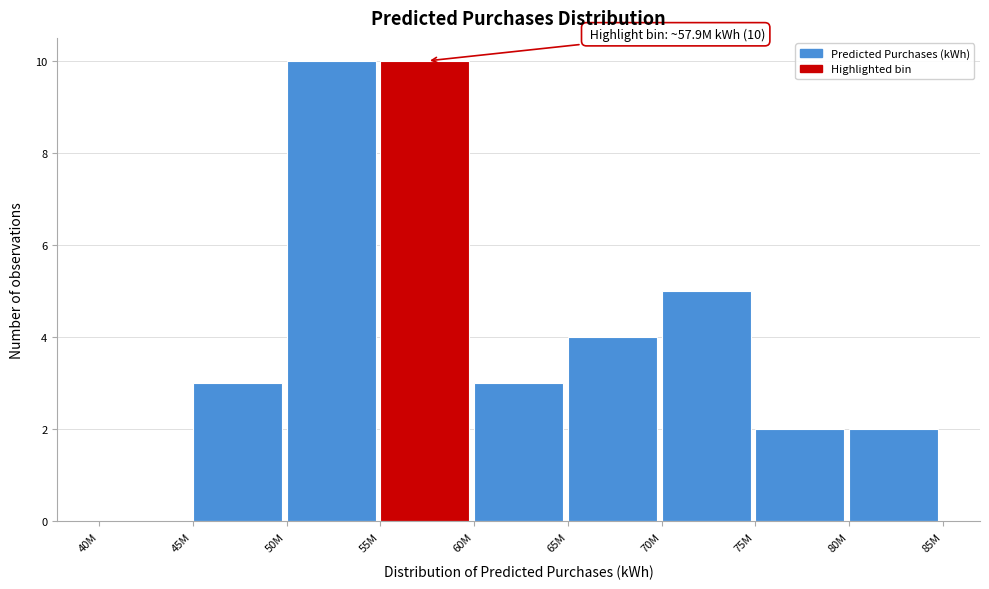

Reading right to left, what are all the values shown in this chart?

80M=2	75M=2	70M=5	65M=4	60M=3	55M=10	50M=10	45M=3	40M=0